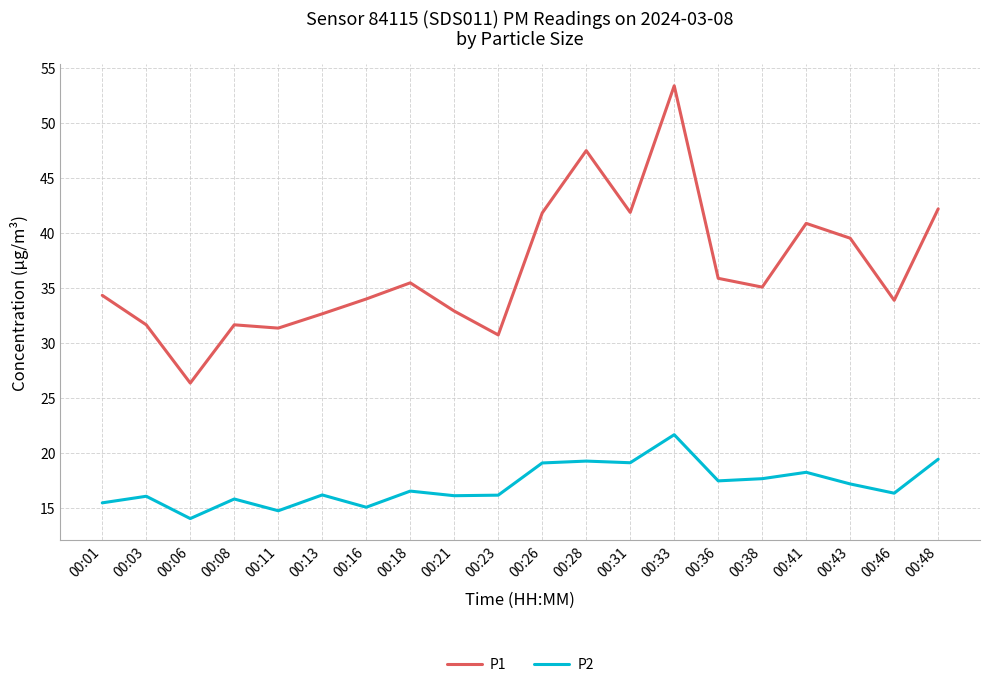

Read the P1 value at 00:46.

33.9